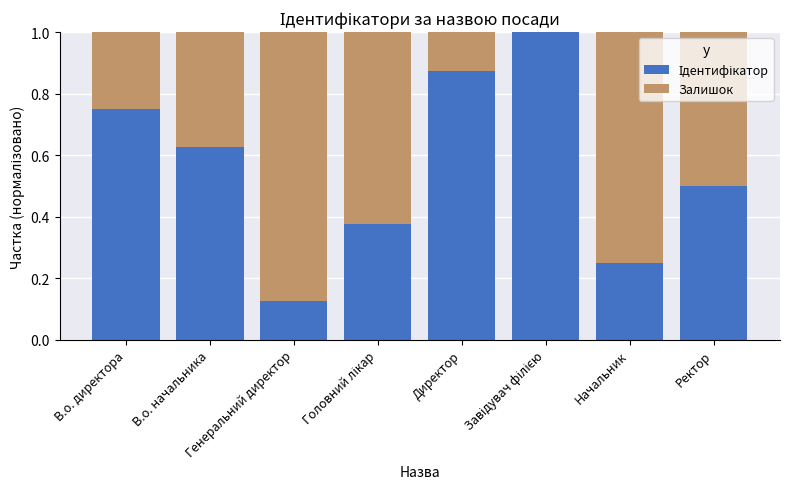

What is the approximate value of Ідентифікатор at В.о. начальника?

0.6